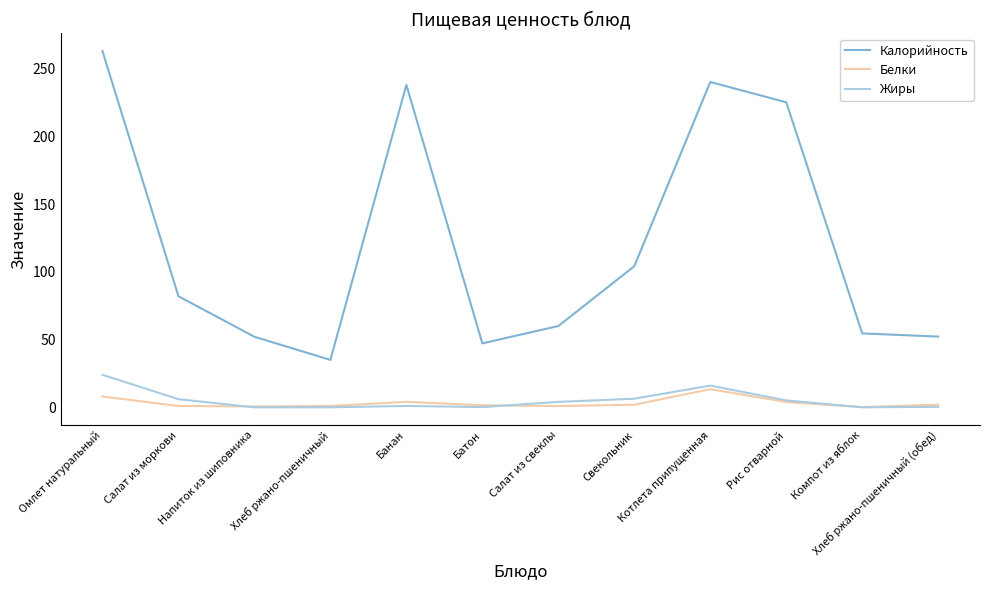

Does the chart have visible grid lines?

No